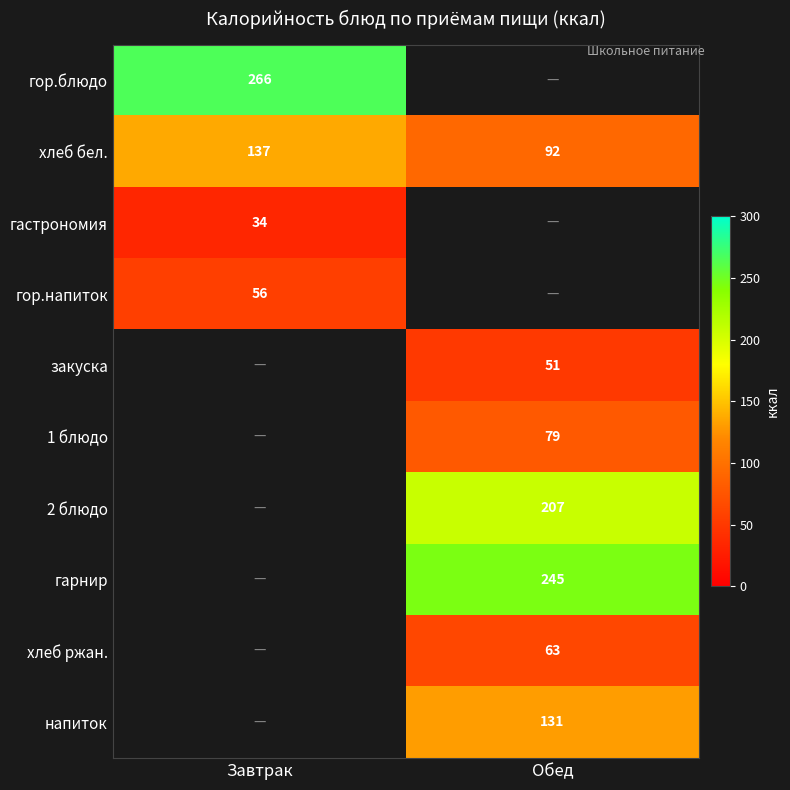

Which category has the lowest value in the хлеб бел. series?

Обед